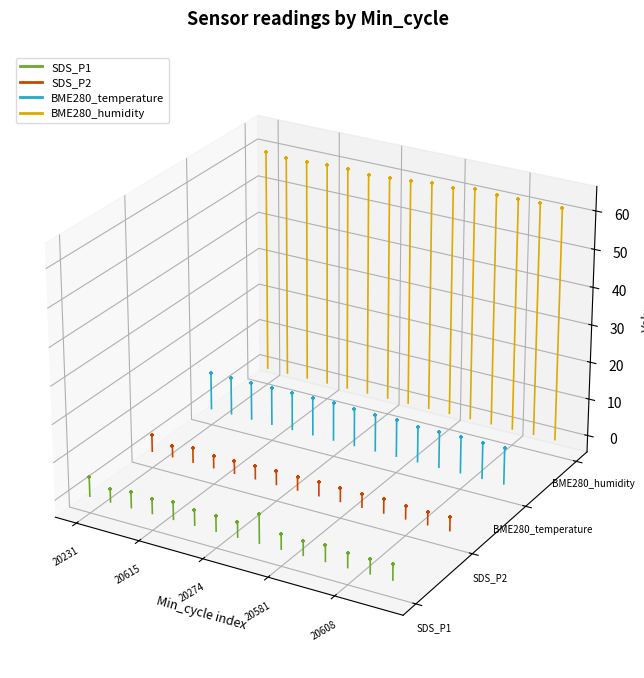

Which series has the widest spread of Y values?

BME280_humidity